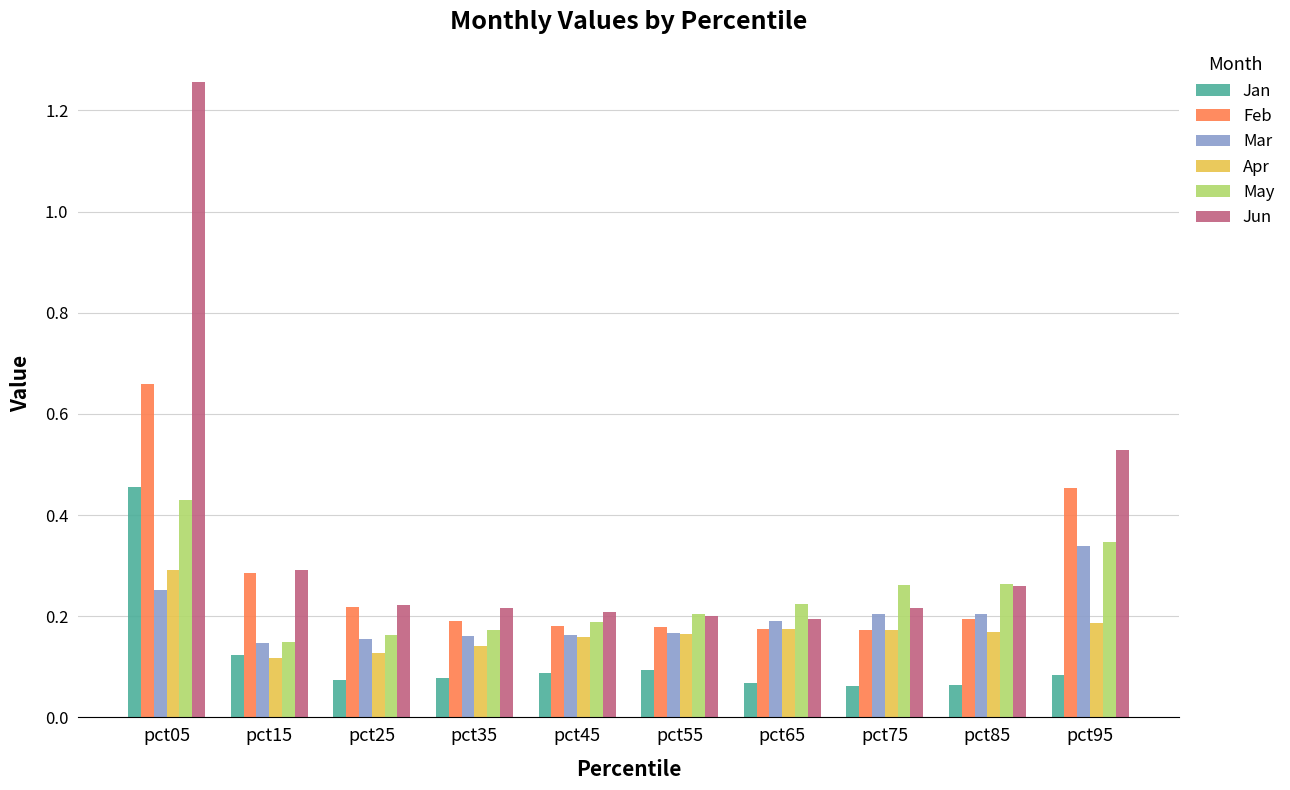

Does the chart contain stacked bars?

No